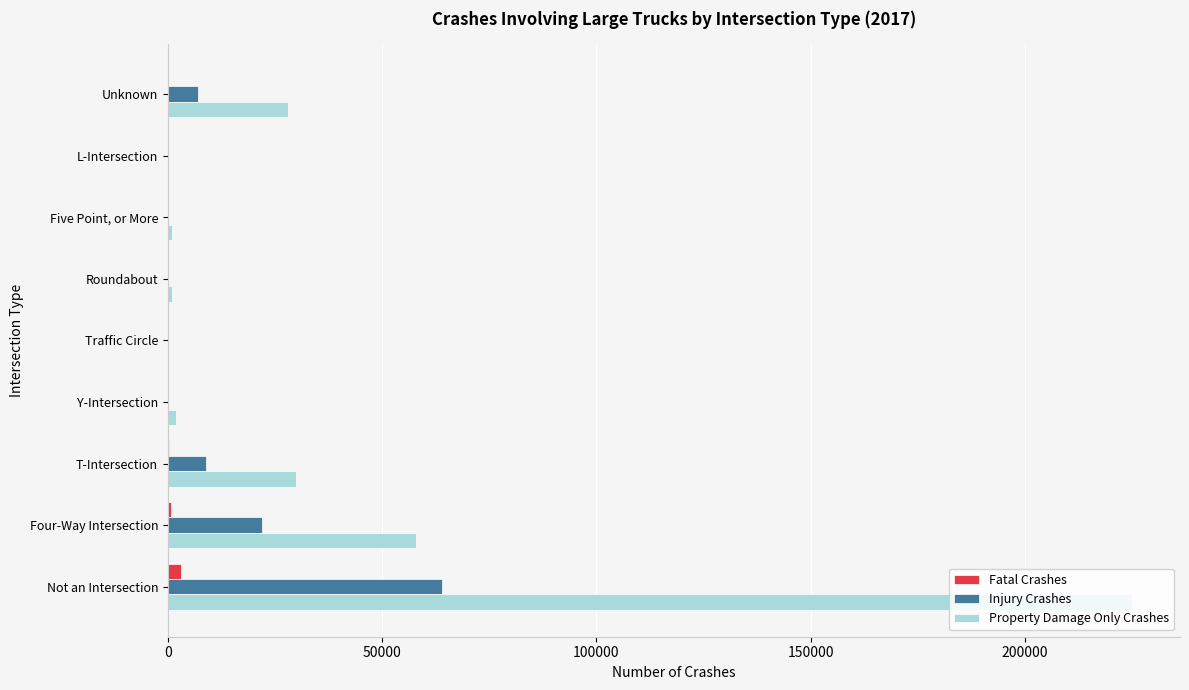

At which category is the sum across all series the highest?

Not an Intersection